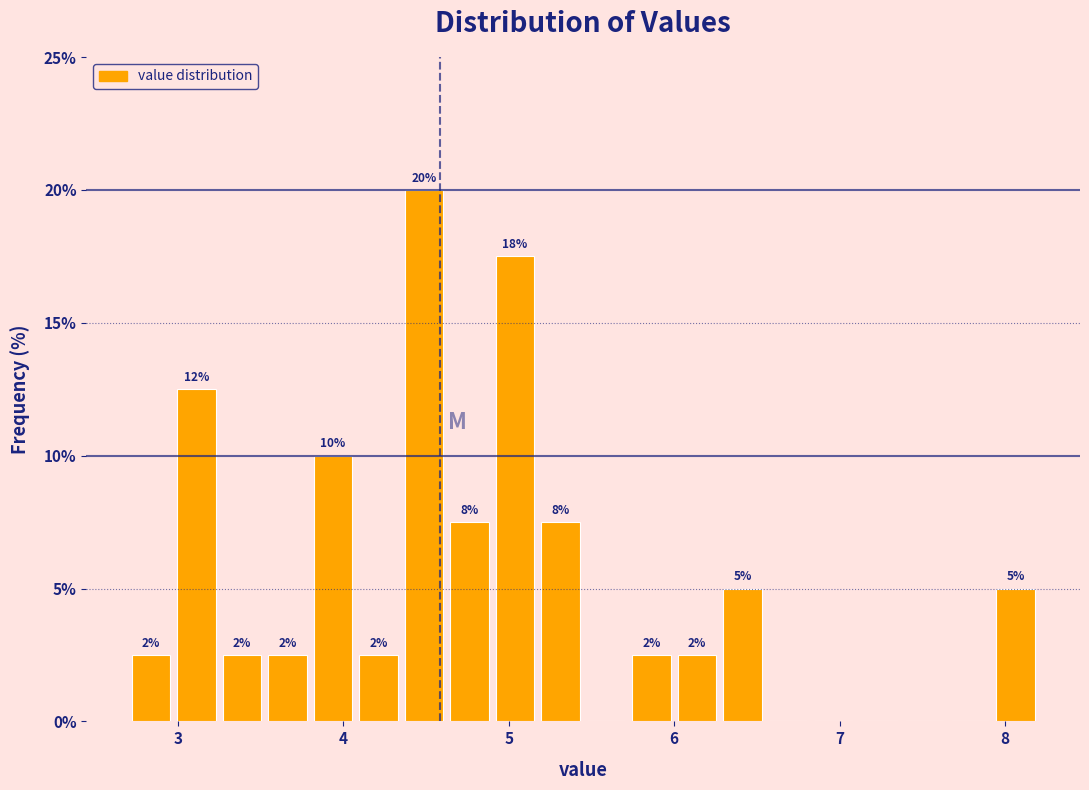

Read against the x-axis, roughly where is the centre of the tallest bar?

4.5